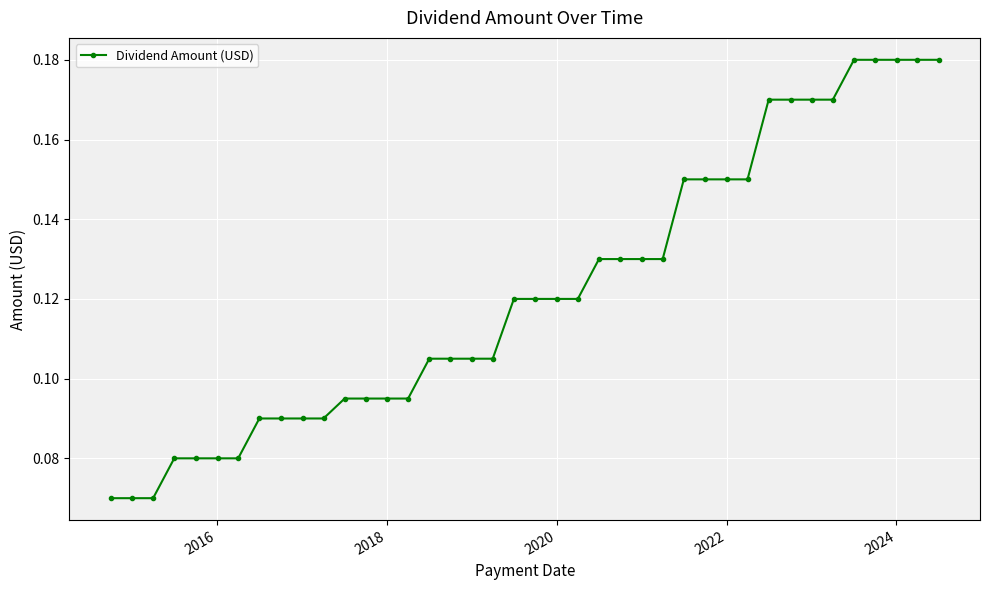

How many values are between 0 and 1?

40